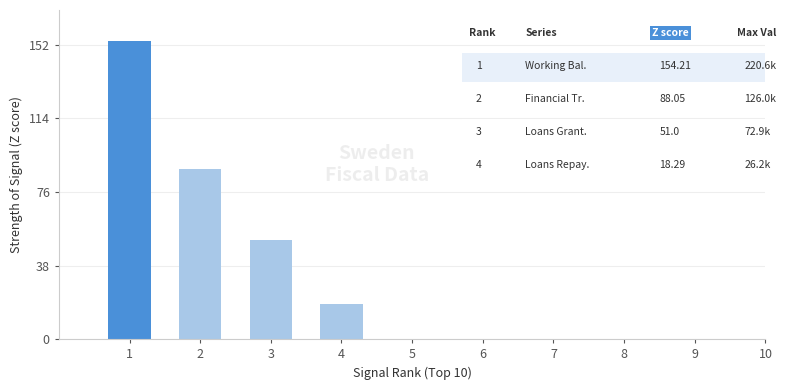

At which category does the chart reach its peak across all series?

1